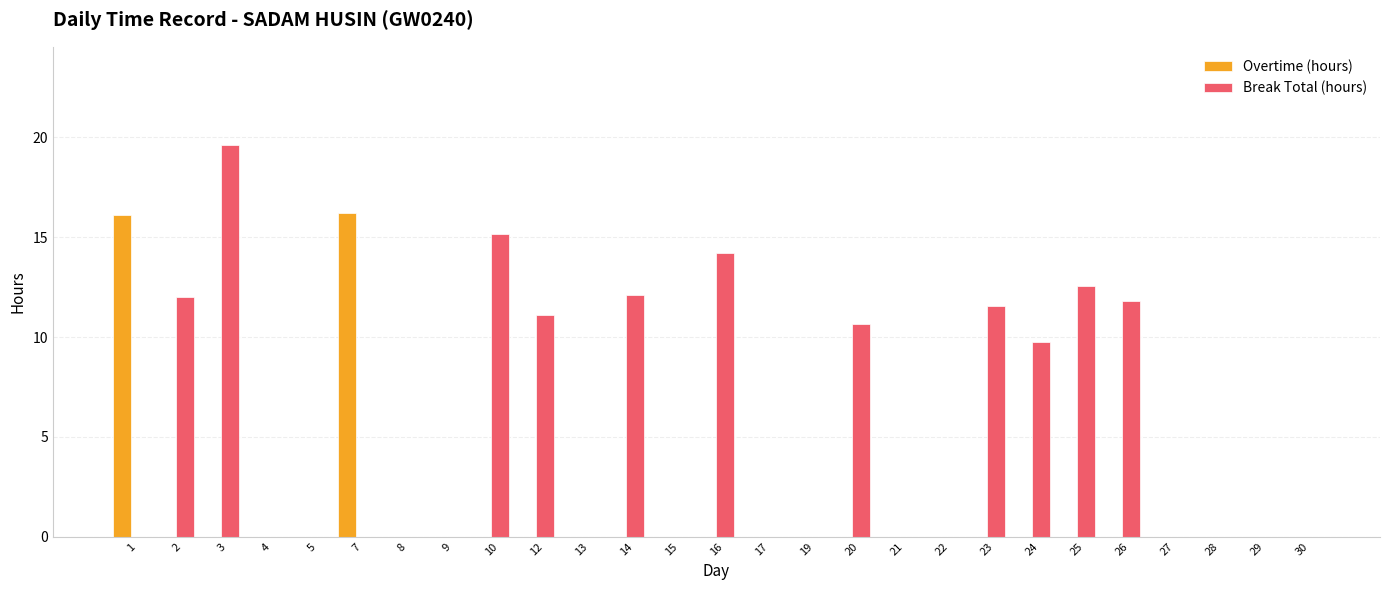

Is it true that Break Total (hours) equals 0.0 at 30?

True